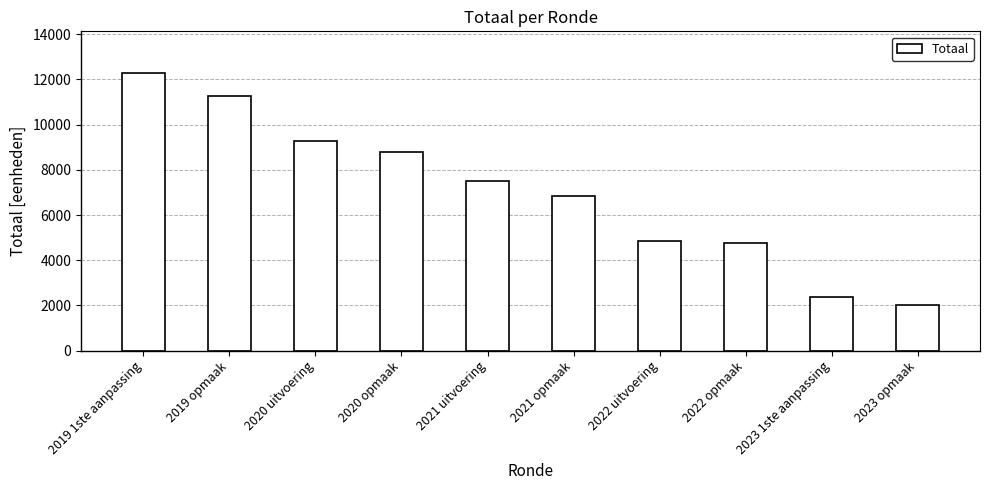

The value at 2020 uitvoering is 9272. True or false?

True